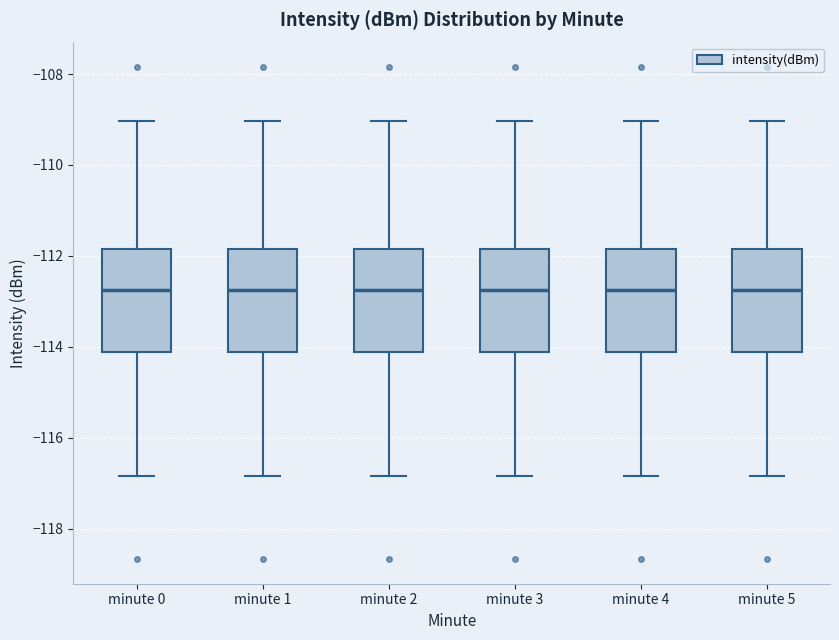

Reading left to right, transcribe this box plot: for each box, give where its median line is, the range the box spans, and where its two whiskers end, as read against the y-axis. The values are not printed on the chart, so give them approximately, as read against the axis.

minute 0: median -112.8, box -114.2 to -111.8, whiskers -116.8 to -109.0
minute 1: median -112.8, box -114.2 to -111.8, whiskers -116.8 to -109.0
minute 2: median -112.8, box -114.2 to -111.8, whiskers -116.8 to -109.0
minute 3: median -112.8, box -114.2 to -111.8, whiskers -116.8 to -109.0
minute 4: median -112.8, box -114.2 to -111.8, whiskers -116.8 to -109.0
minute 5: median -112.8, box -114.2 to -111.8, whiskers -116.8 to -109.0